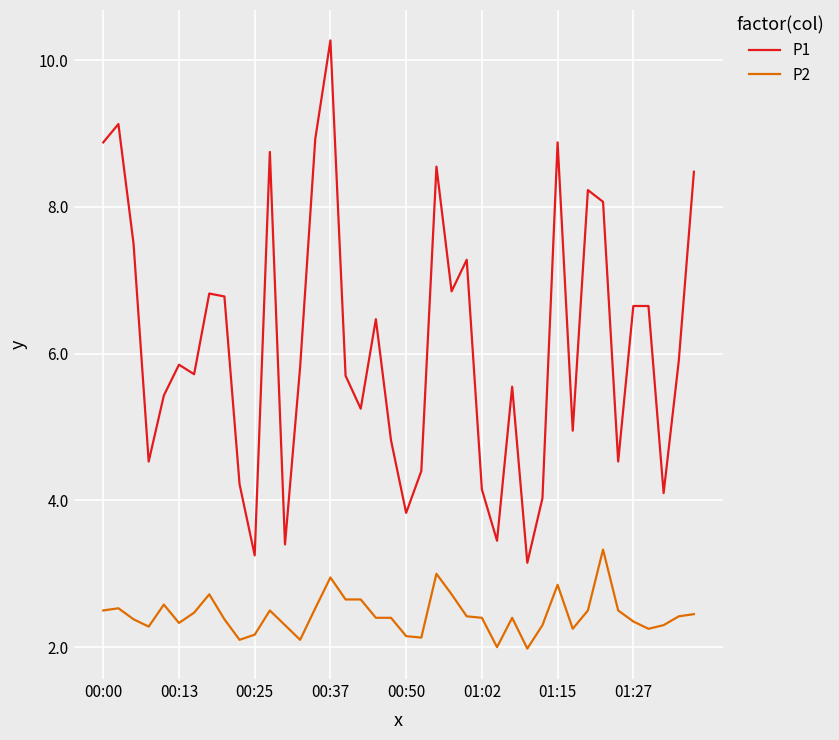

Rank the series by their maximum value, from highest to lowest.

P1, P2